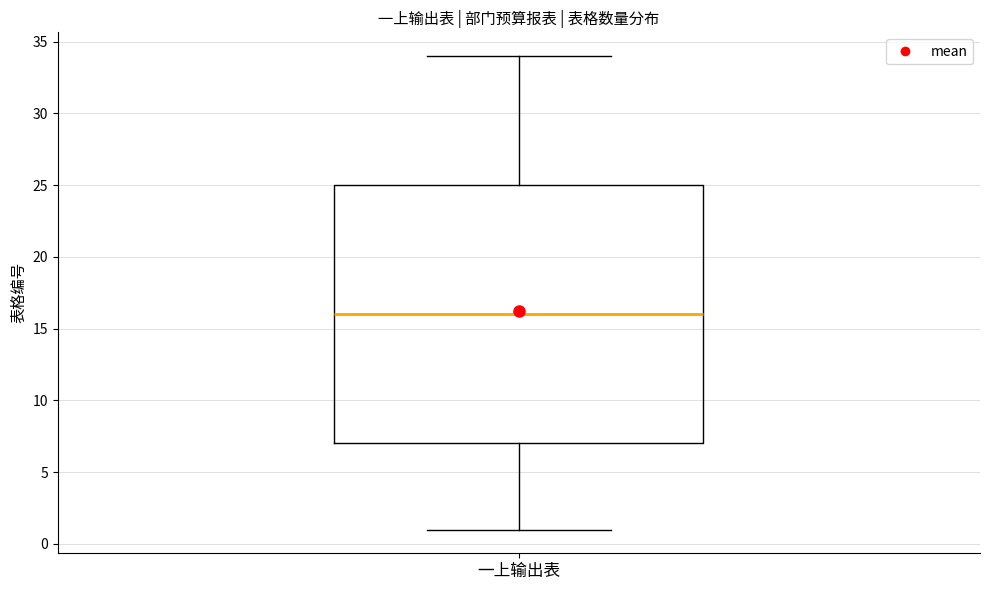

Where is the upper edge of the box for 一上输出表 on the y-axis? The values are not printed on the chart, so give them approximately, as read against the axis.

25